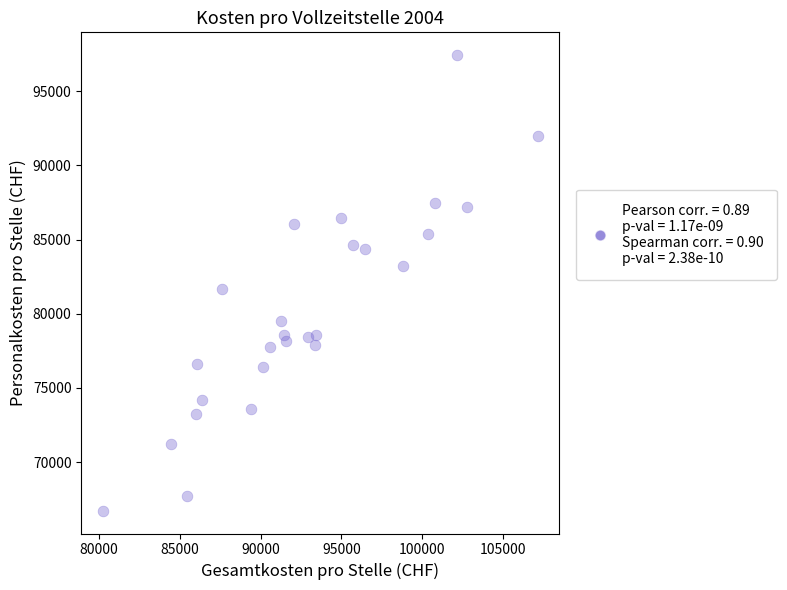

What is the range of Y values (max minus min)?

30726